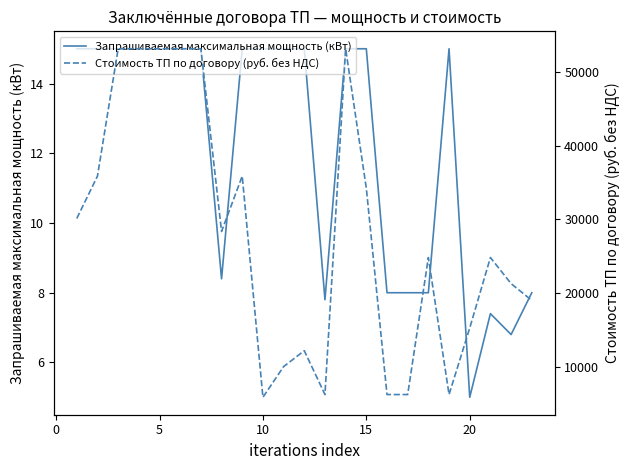

Which series has the widest spread of values?

Стоимость ТП по договору (руб. без НДС)